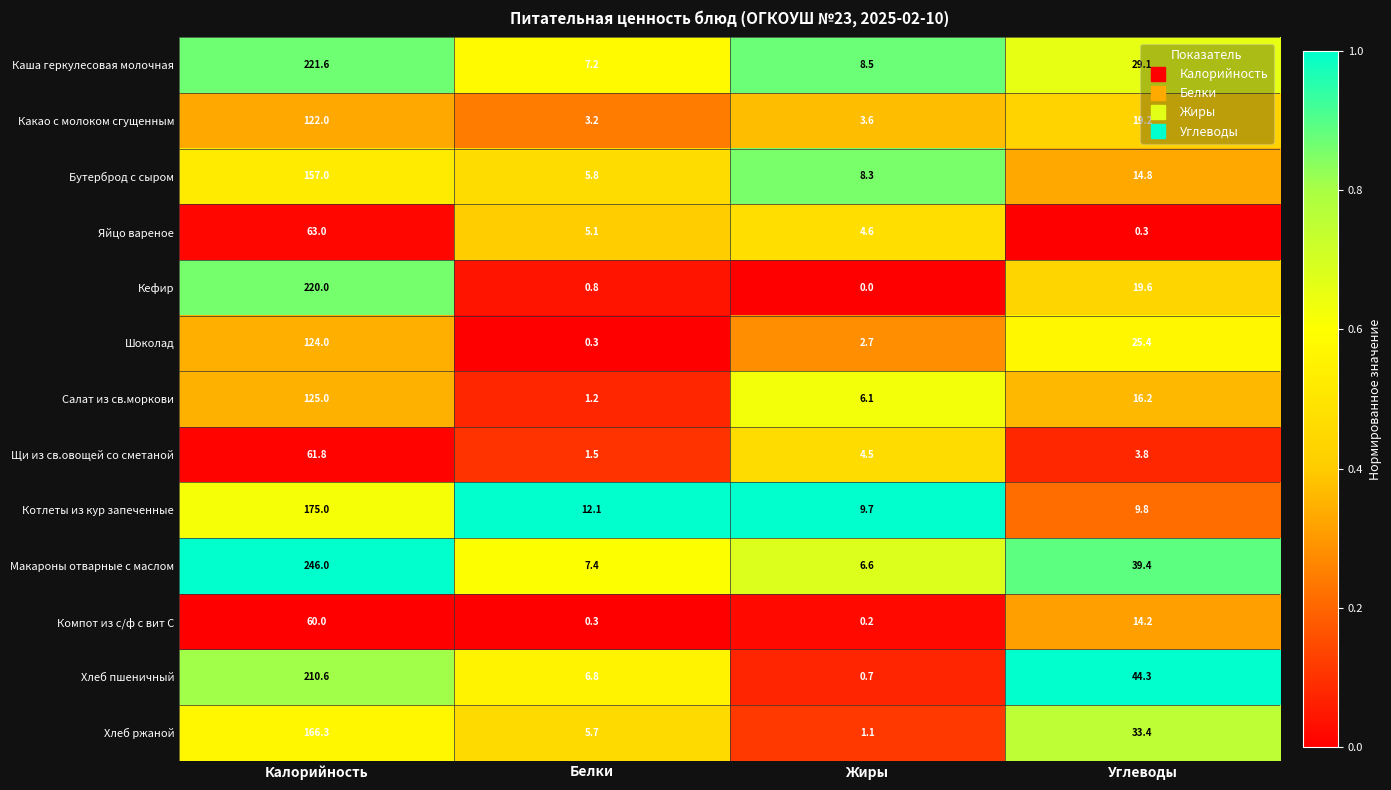

What is the maximum value for Хлеб пшеничный?

210.6